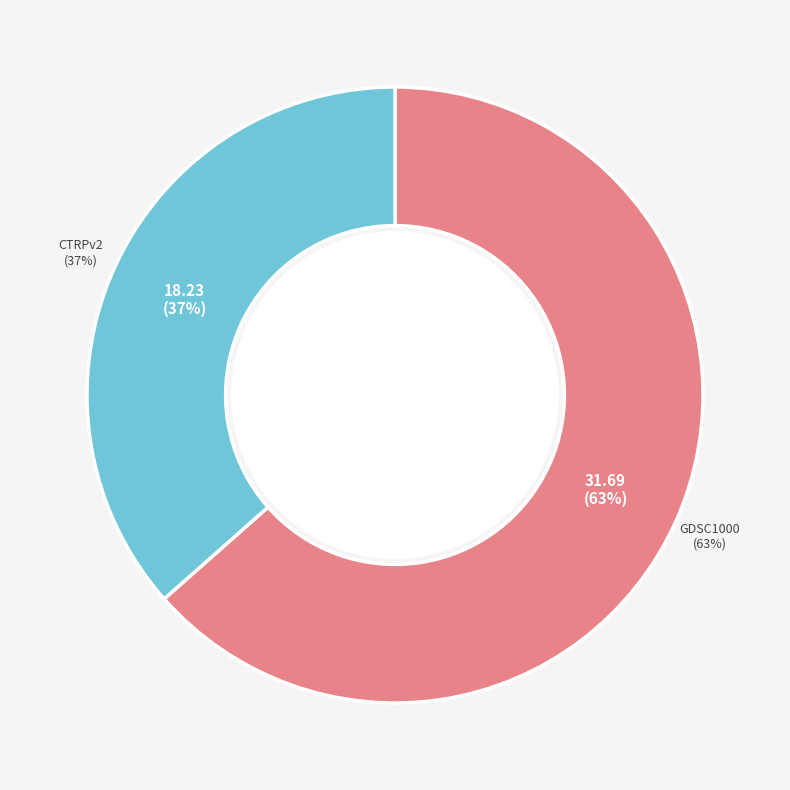

To the nearest percent, what portion does CTRPv2 represent?

37%